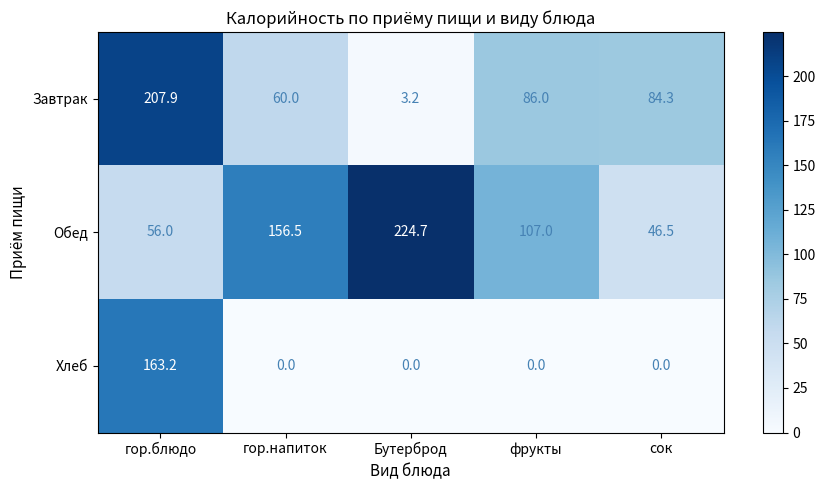

Is it true that Обед equals 142.4 at Бутерброд?

False